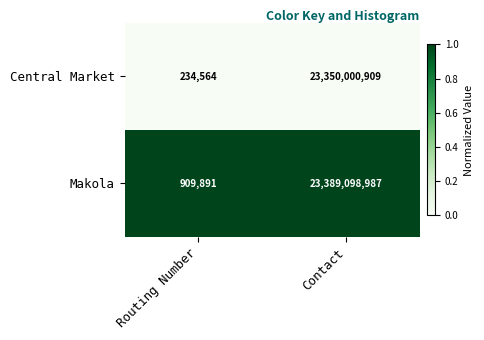

Which series has the largest range (max minus min)?

Makola